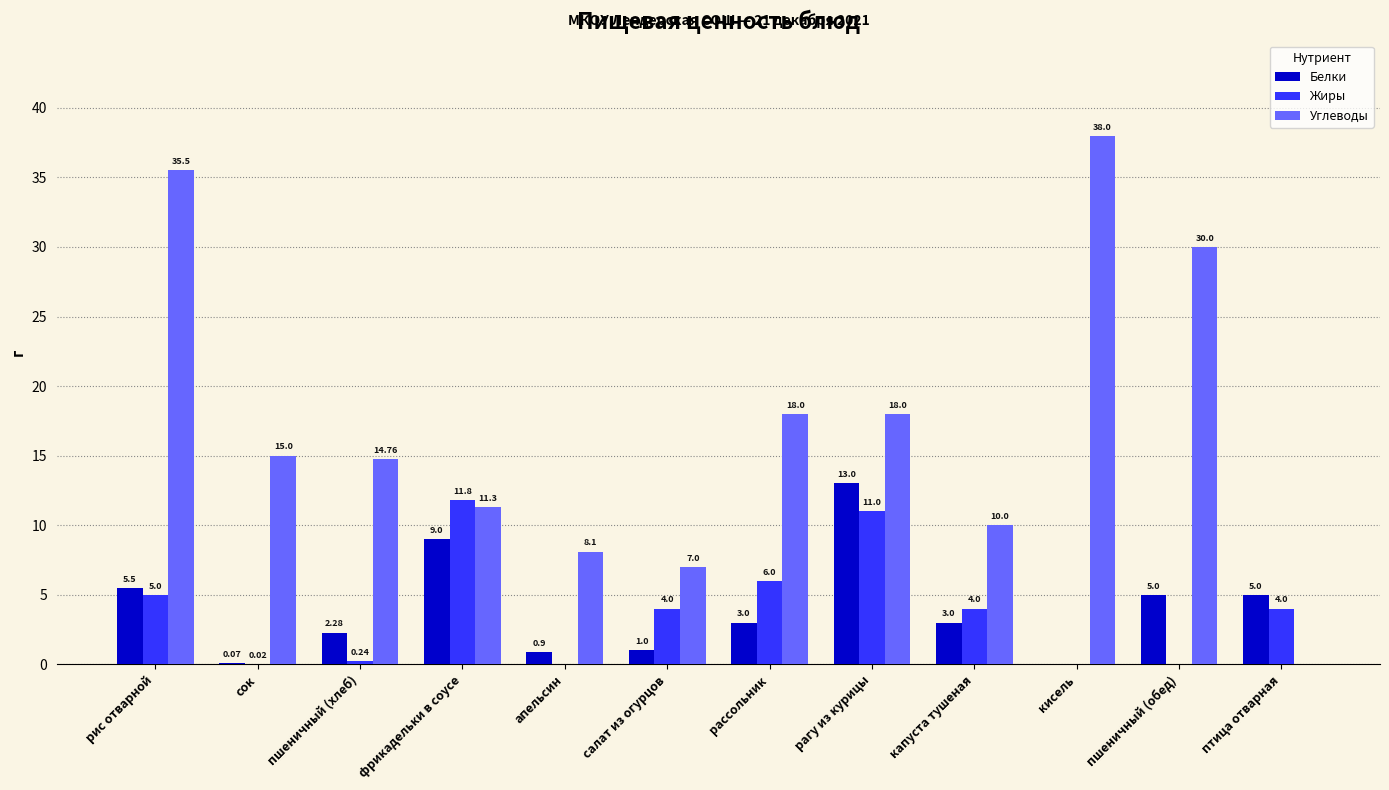

Which series changed the most between пшеничный (хлеб) and рагу из курицы?

Жиры